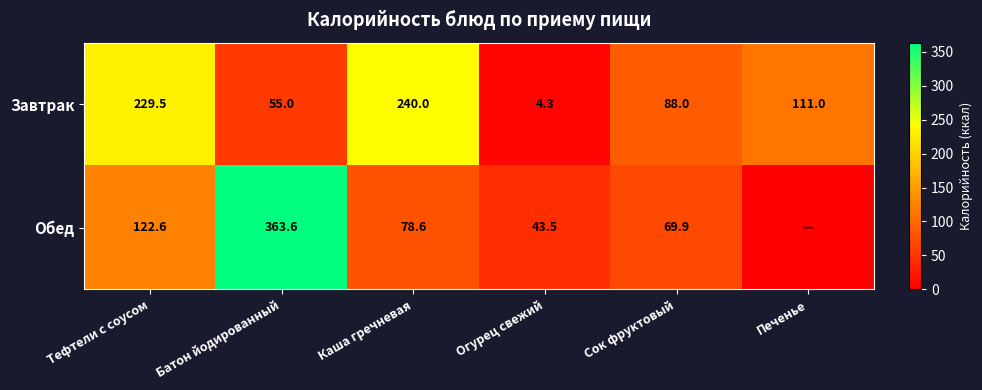

At Каша гречневая, list the series in order from smallest to largest.

Обед, Завтрак